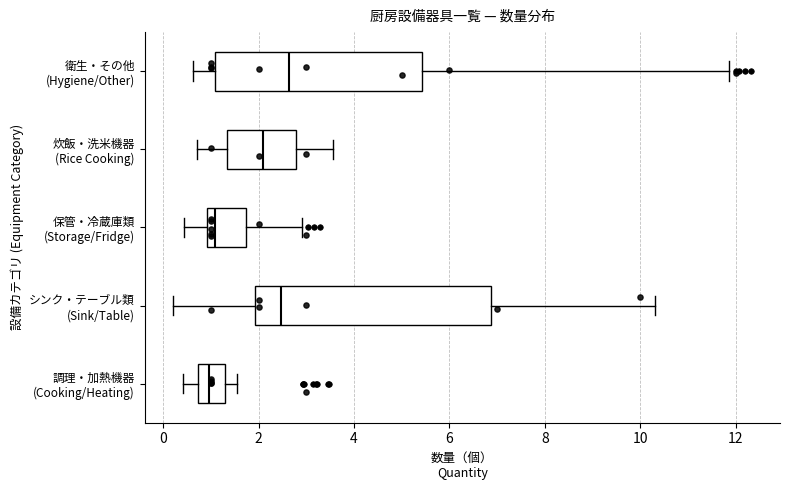

Which box is the widest, from its left edge to its right edge?

シンク・テーブル類 (Sink/Table)